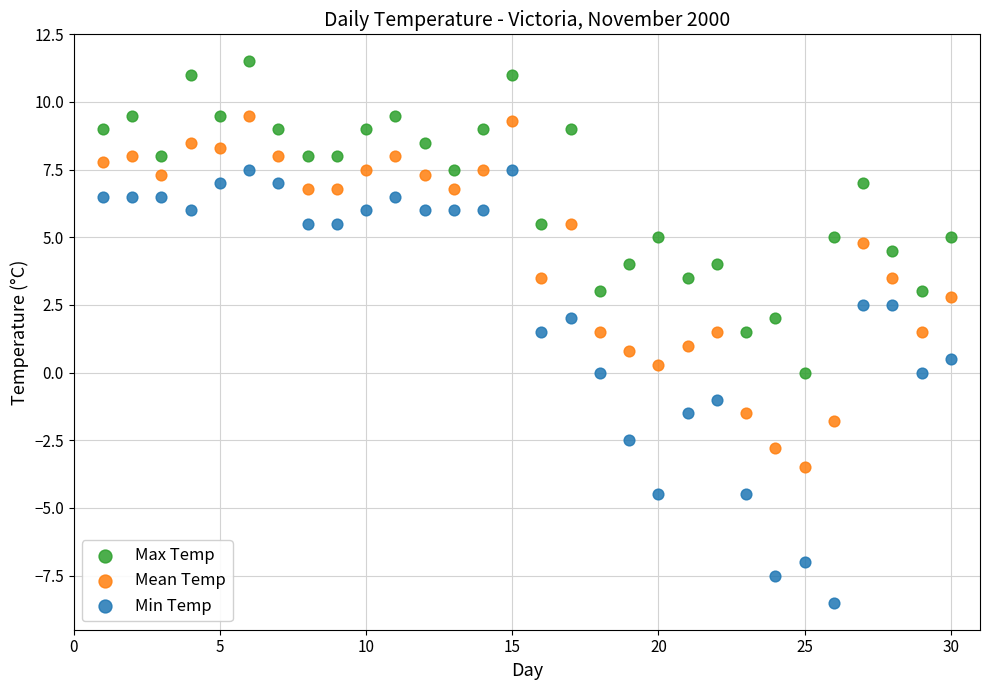

Which series reaches the minimum Y coordinate?

Min Temp